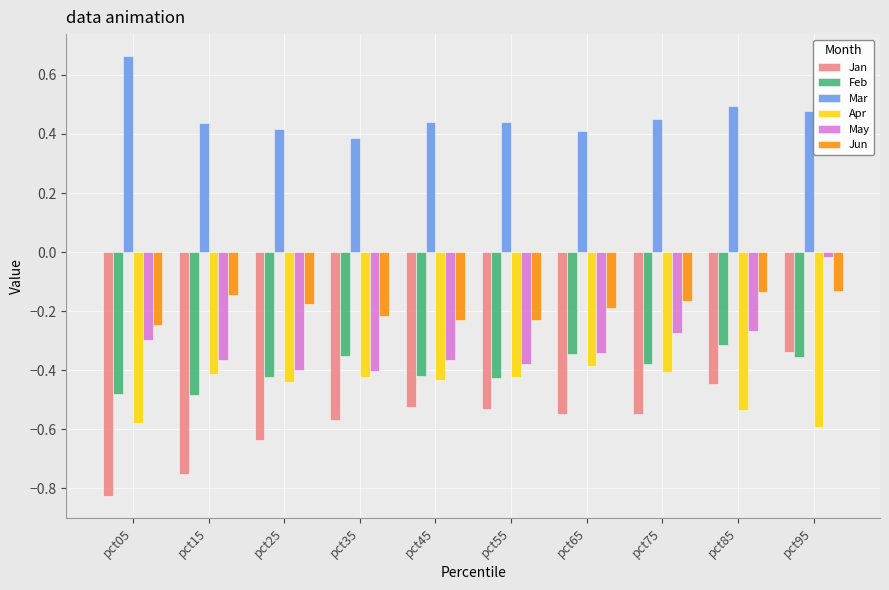

Is the value of Mar at pct85 greater than the value of Jun at pct15?

Yes